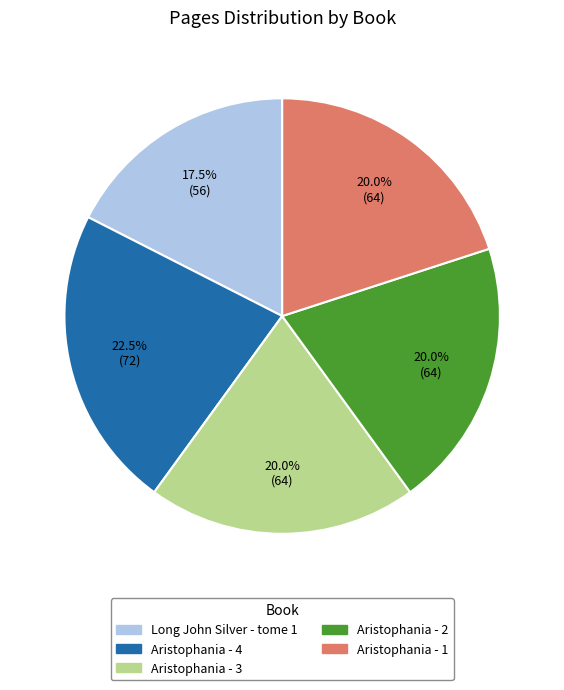

How many segments does this pie chart have?

5